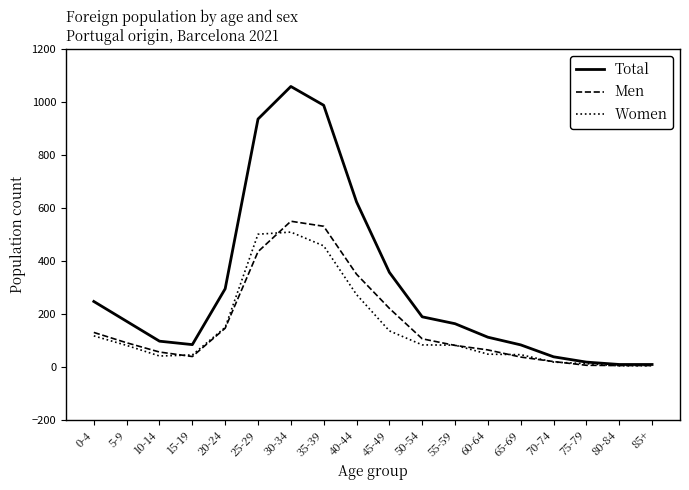

What is the average value of the Total series?

304